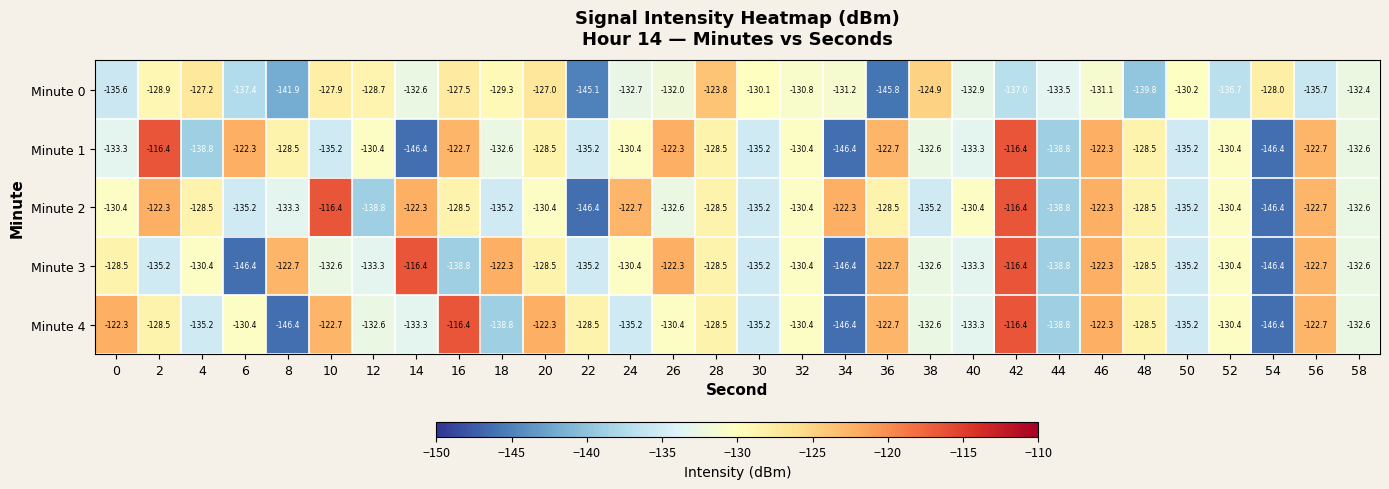

Is it true that Minute 2 equals -135.2 at 18?

True